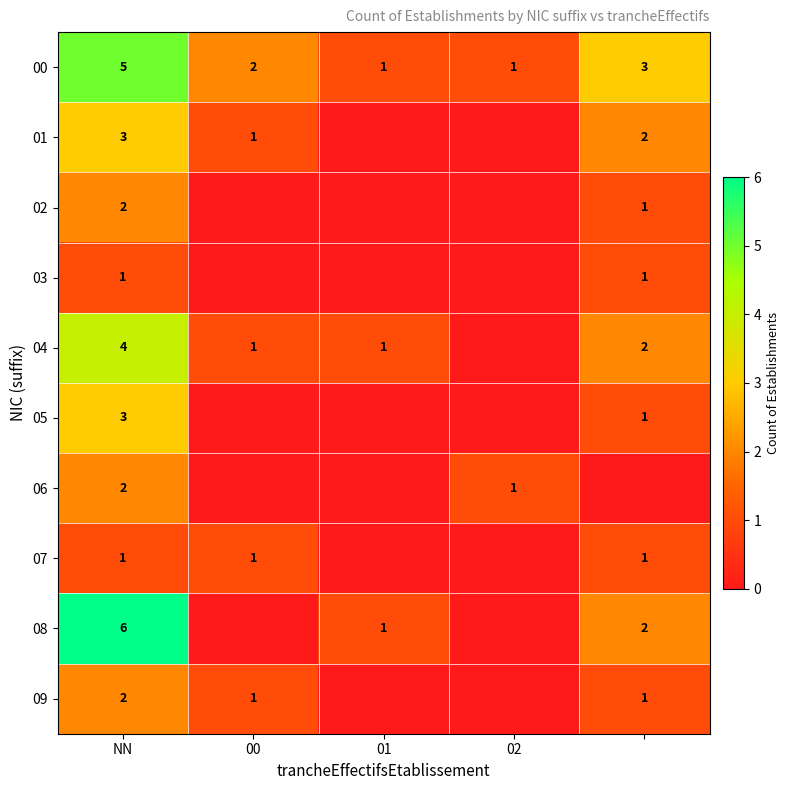

At how many categories does at least one series exceed 5?

1